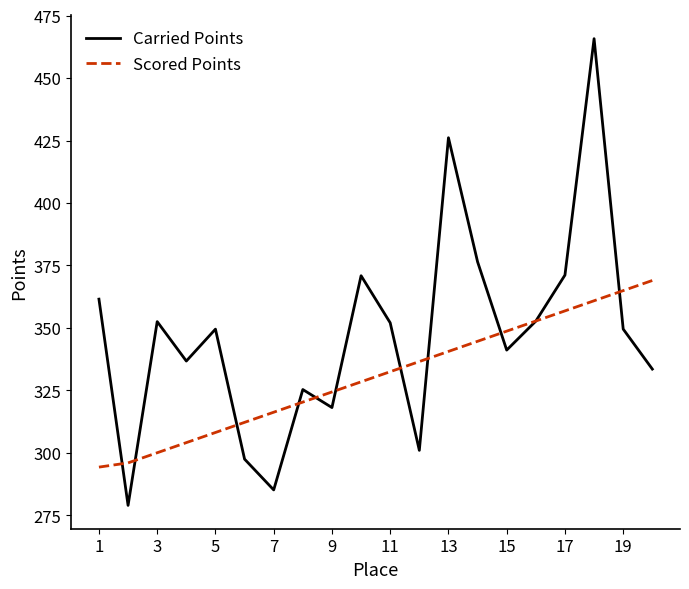

Rank the series by their maximum value, from lowest to highest.

Scored Points, Carried Points